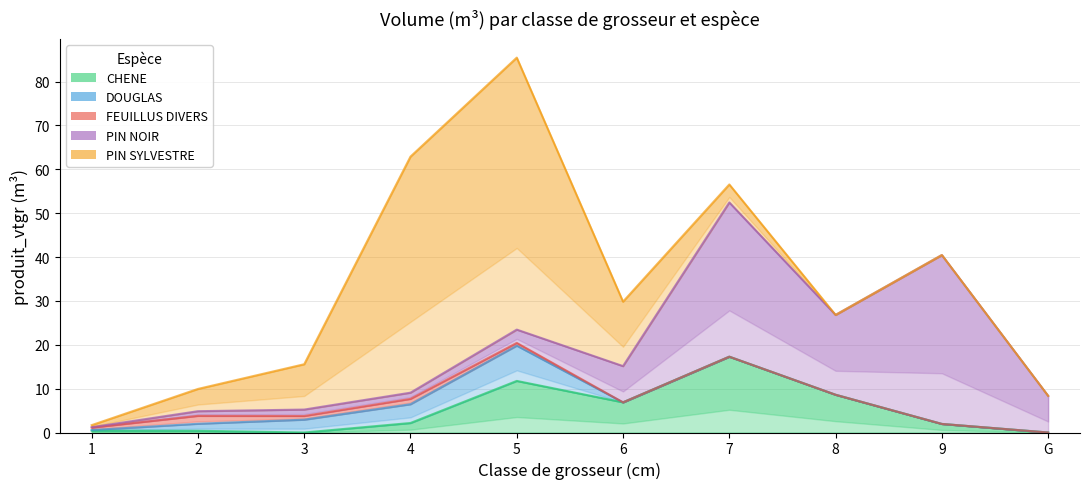

What is the difference between the second highest and second lowest values in the DOUGLAS series?

4.3